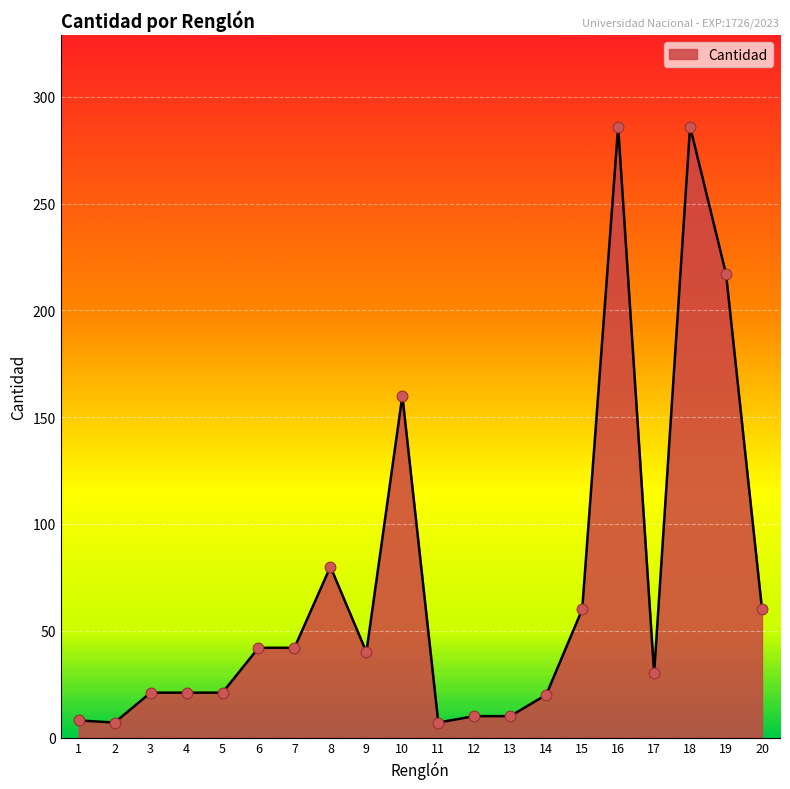

Between 2 and 12, which is larger?

12